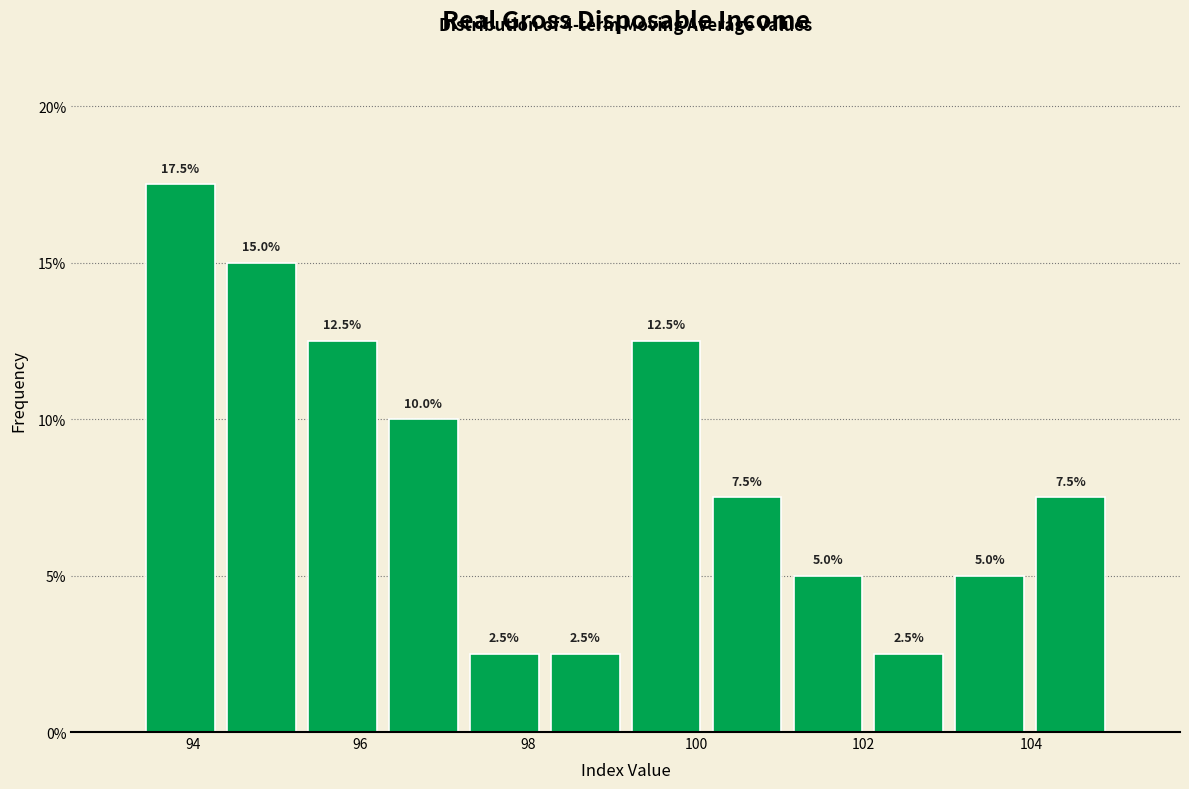

What is the height of the bar covering 93.4 to 94.4 on the x-axis? The bar edges are not printed on the chart, so give them approximately, as read against the axis.

17.5